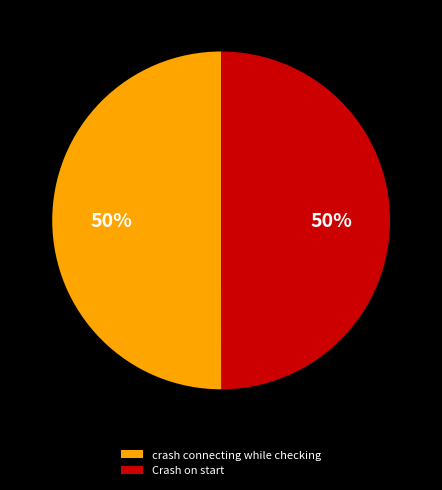

What percentage is the Crash on start slice, to the nearest percent?

50%